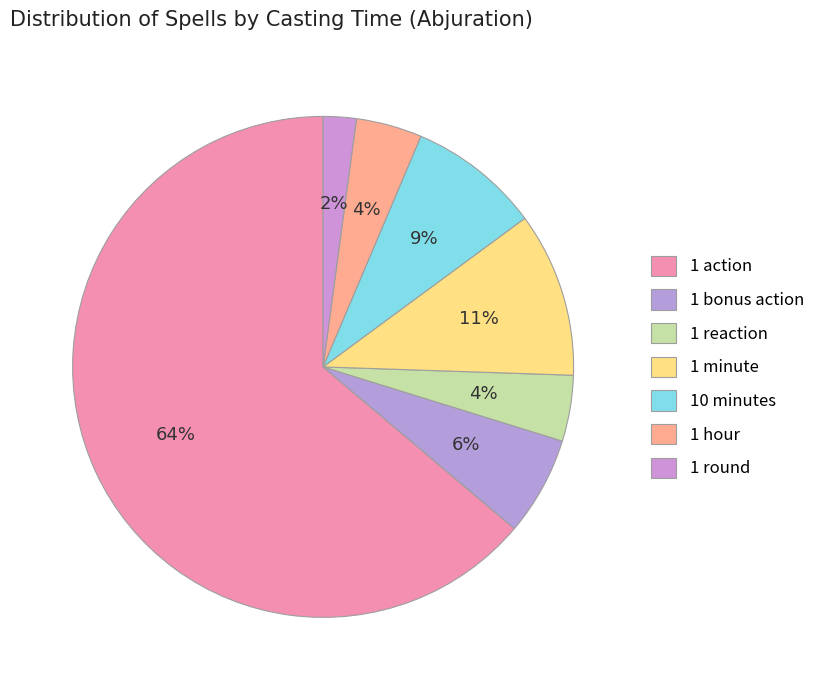

How many segments does this pie chart have?

7